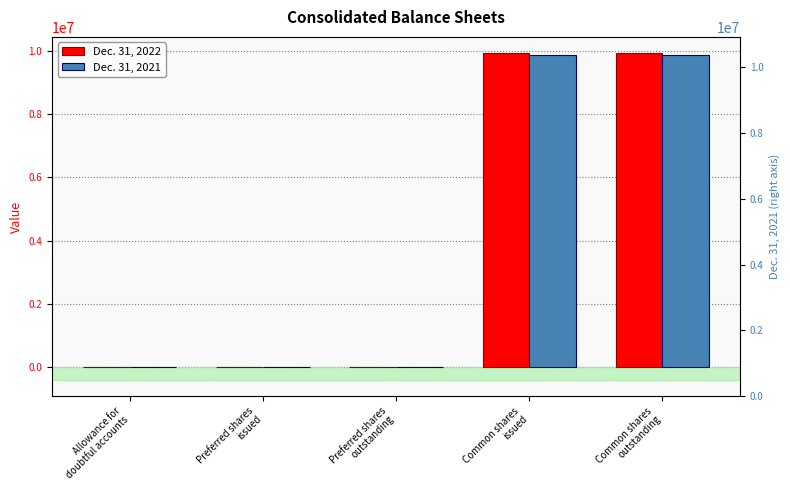

How many data points does each series have?

5